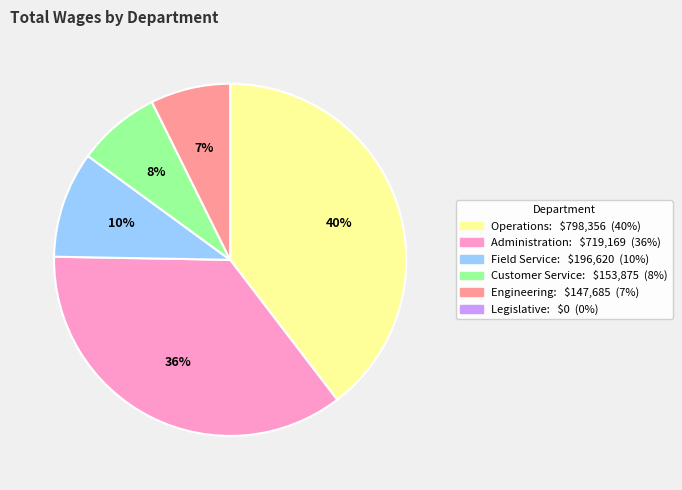

Is there a majority slice in this chart?

No